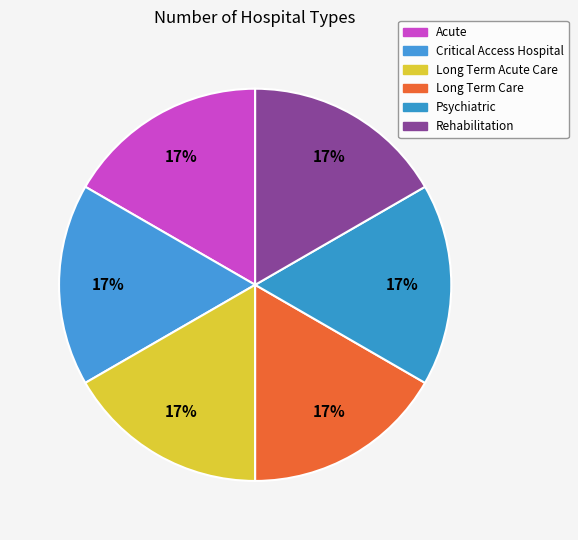

Do Rehabilitation and Psychiatric together represent more than half of the pie?

No